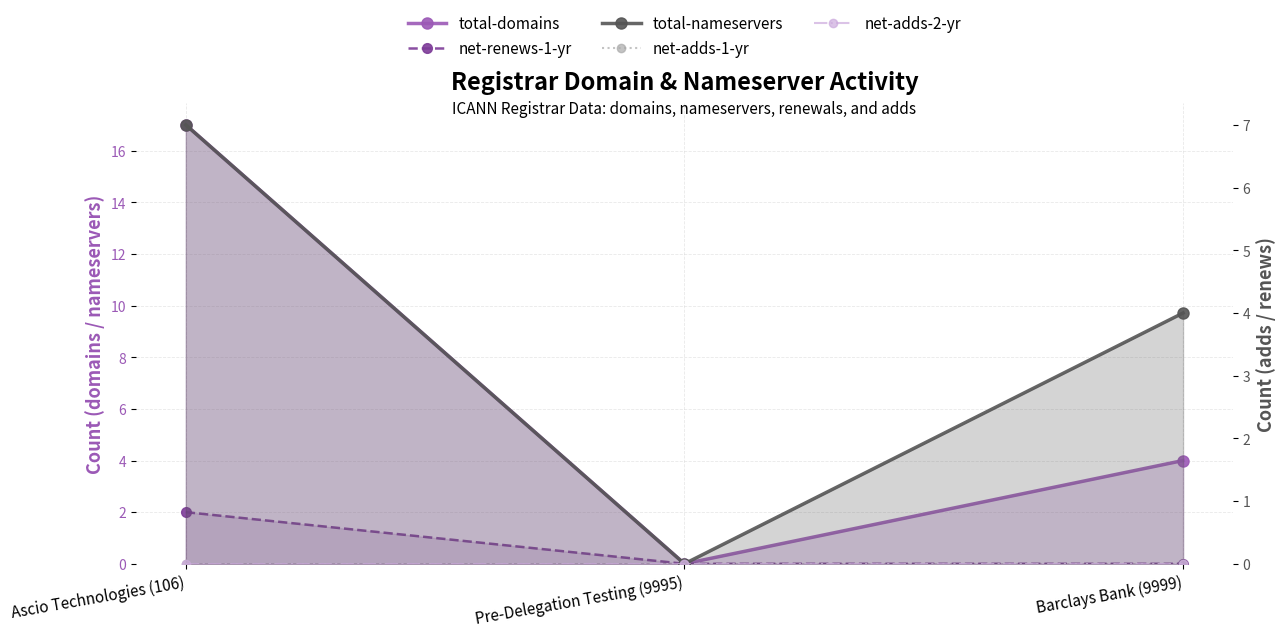

What are all the series names shown in the legend?

total-domains, net-renews-1-yr, total-nameservers, net-adds-1-yr, net-adds-2-yr